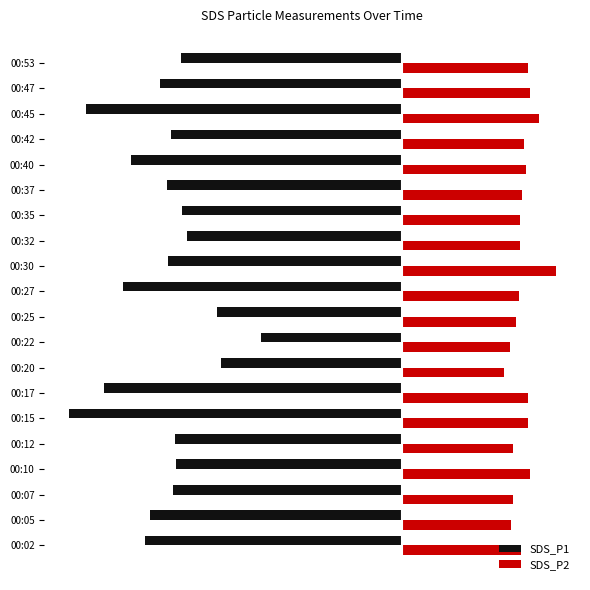

What are all the series names shown in the legend?

SDS_P1, SDS_P2